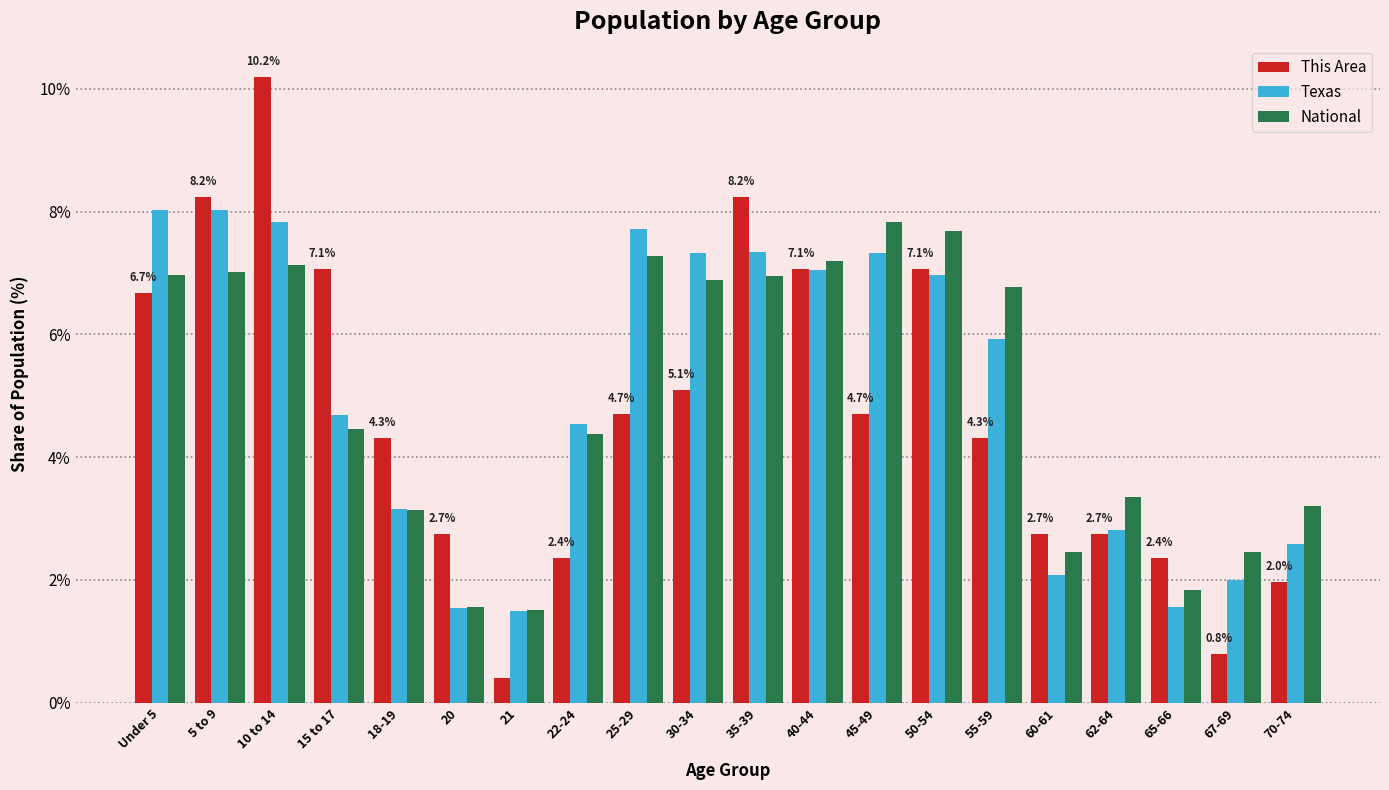

What is the difference between the highest and lowest values at 55-59?

2.5